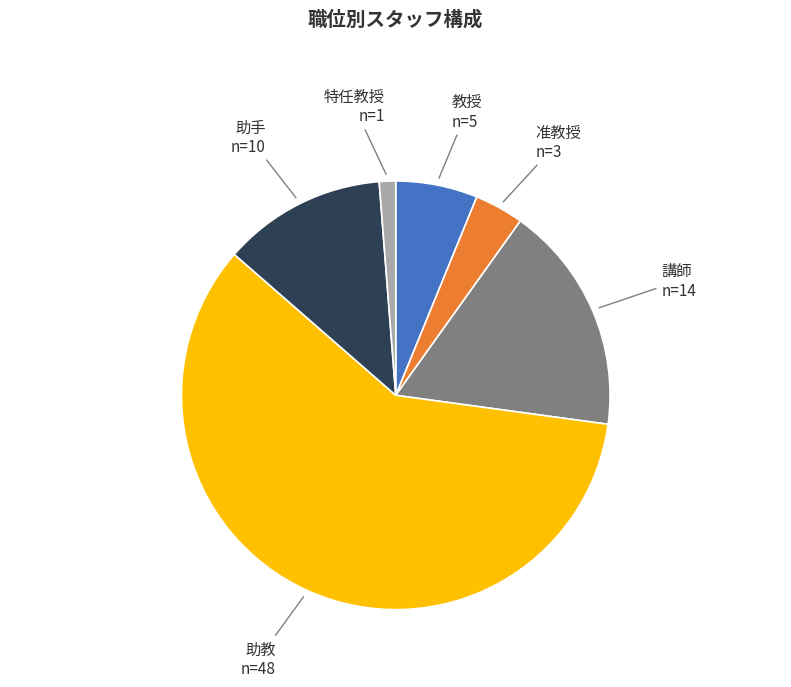

To the nearest percent, what is the difference between the 特任教授 and 教授 slice percentages?

5%